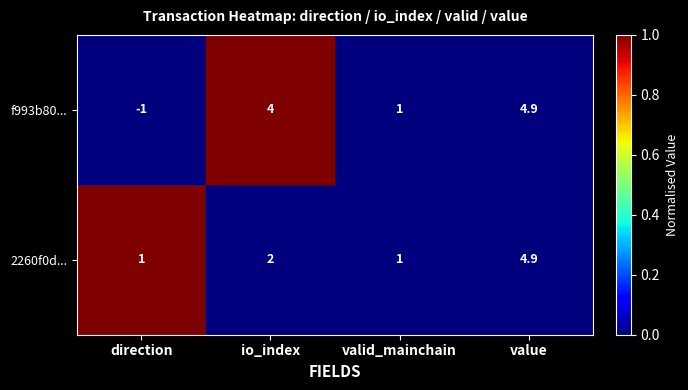

What is the difference between the highest and lowest values at io_index?

2.0